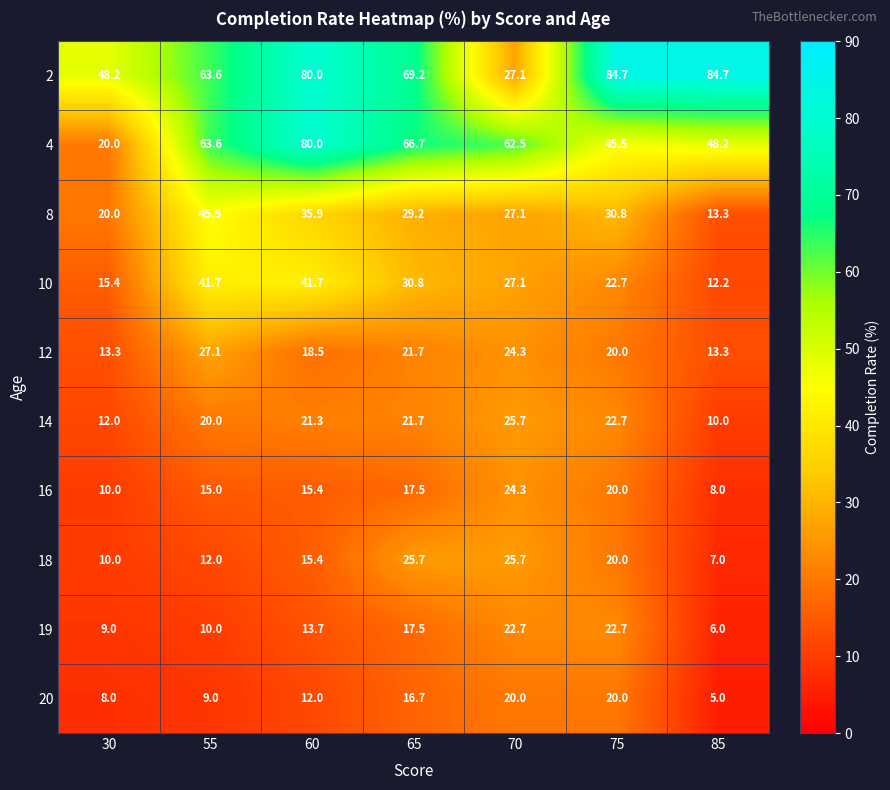

Is it true that 19 equals 22.7 at 75?

True